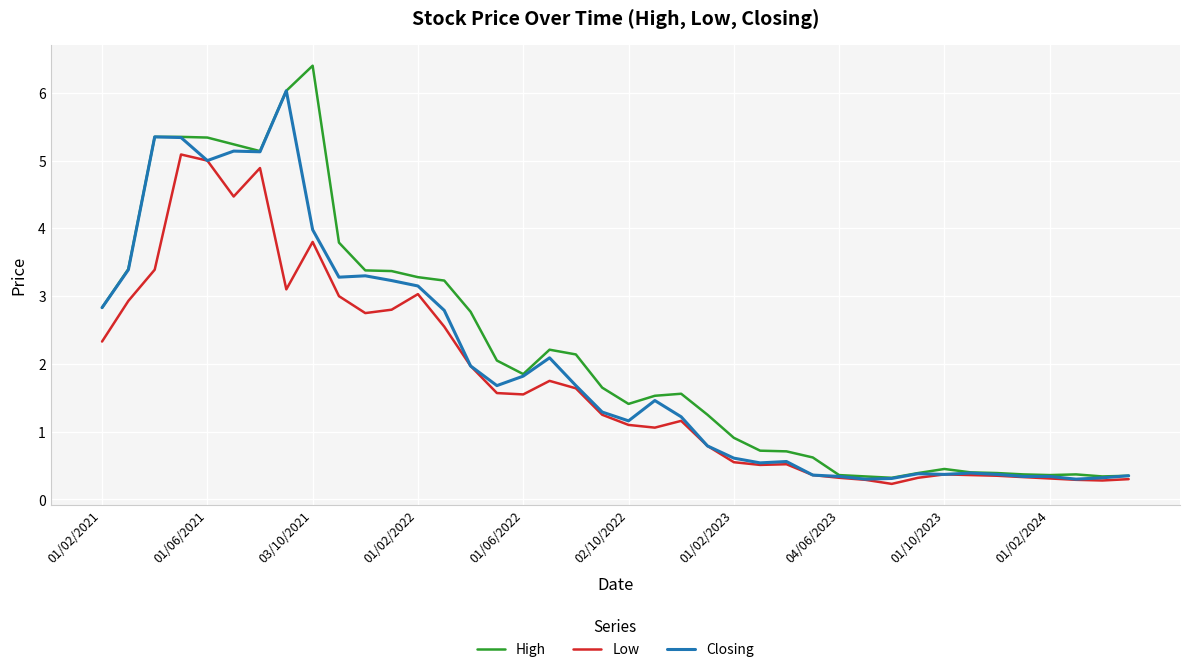

List the series in order of their peak value, highest first.

High, Closing, Low